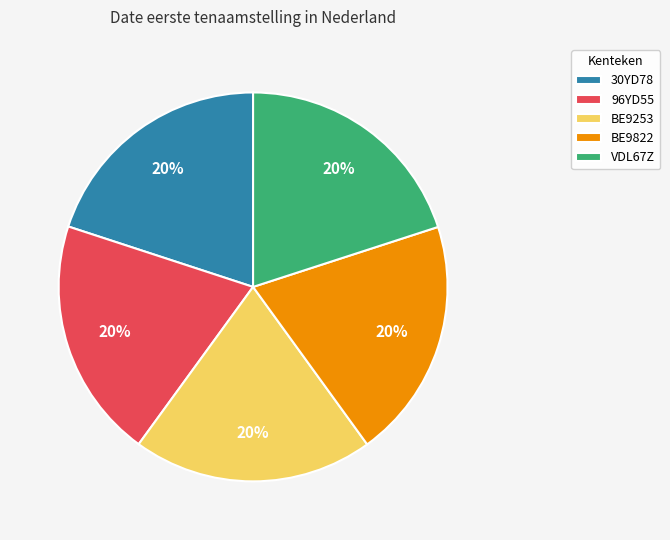

Combined, do 96YD55 and VDL67Z account for over 50%?

No